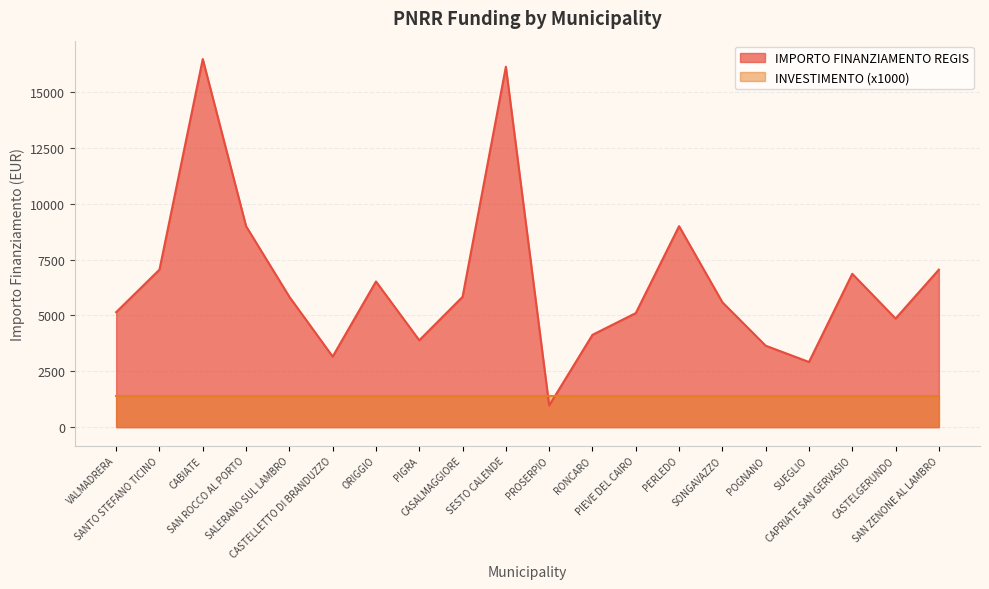

What is the value of the 12th point from the left?

4131